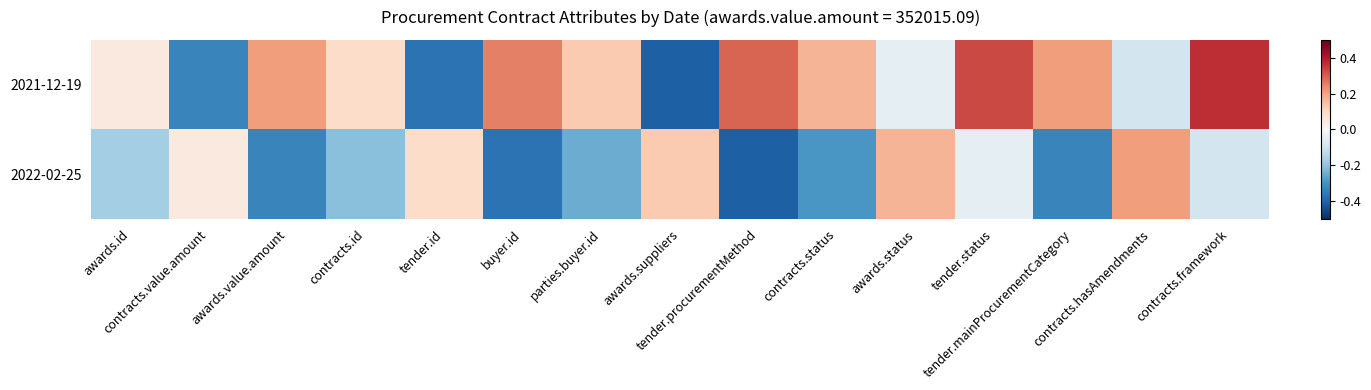

How many series are shown in this chart?

2